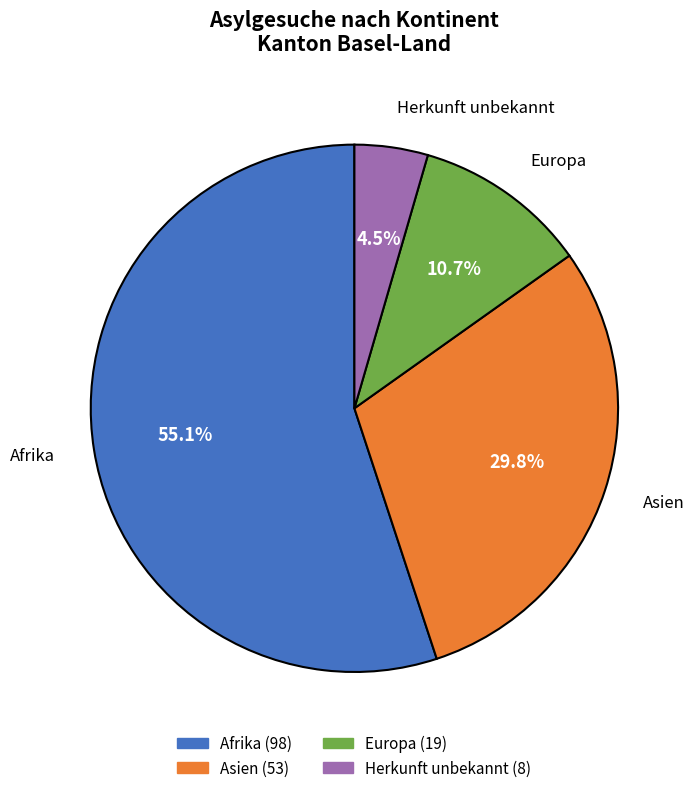

Is there a majority slice in this chart?

Yes